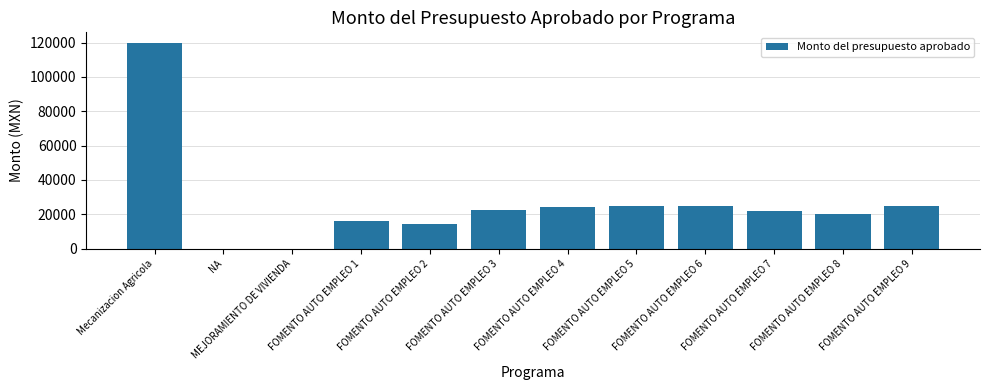

What is the sum of all values?

314276